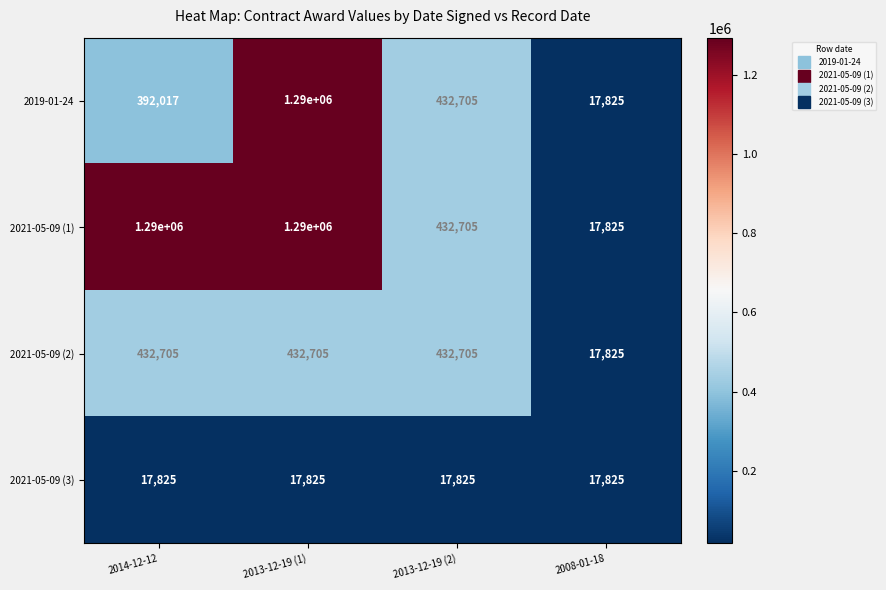

What is the spread (max minus min) of values at 2013-12-19 (2)?

414880